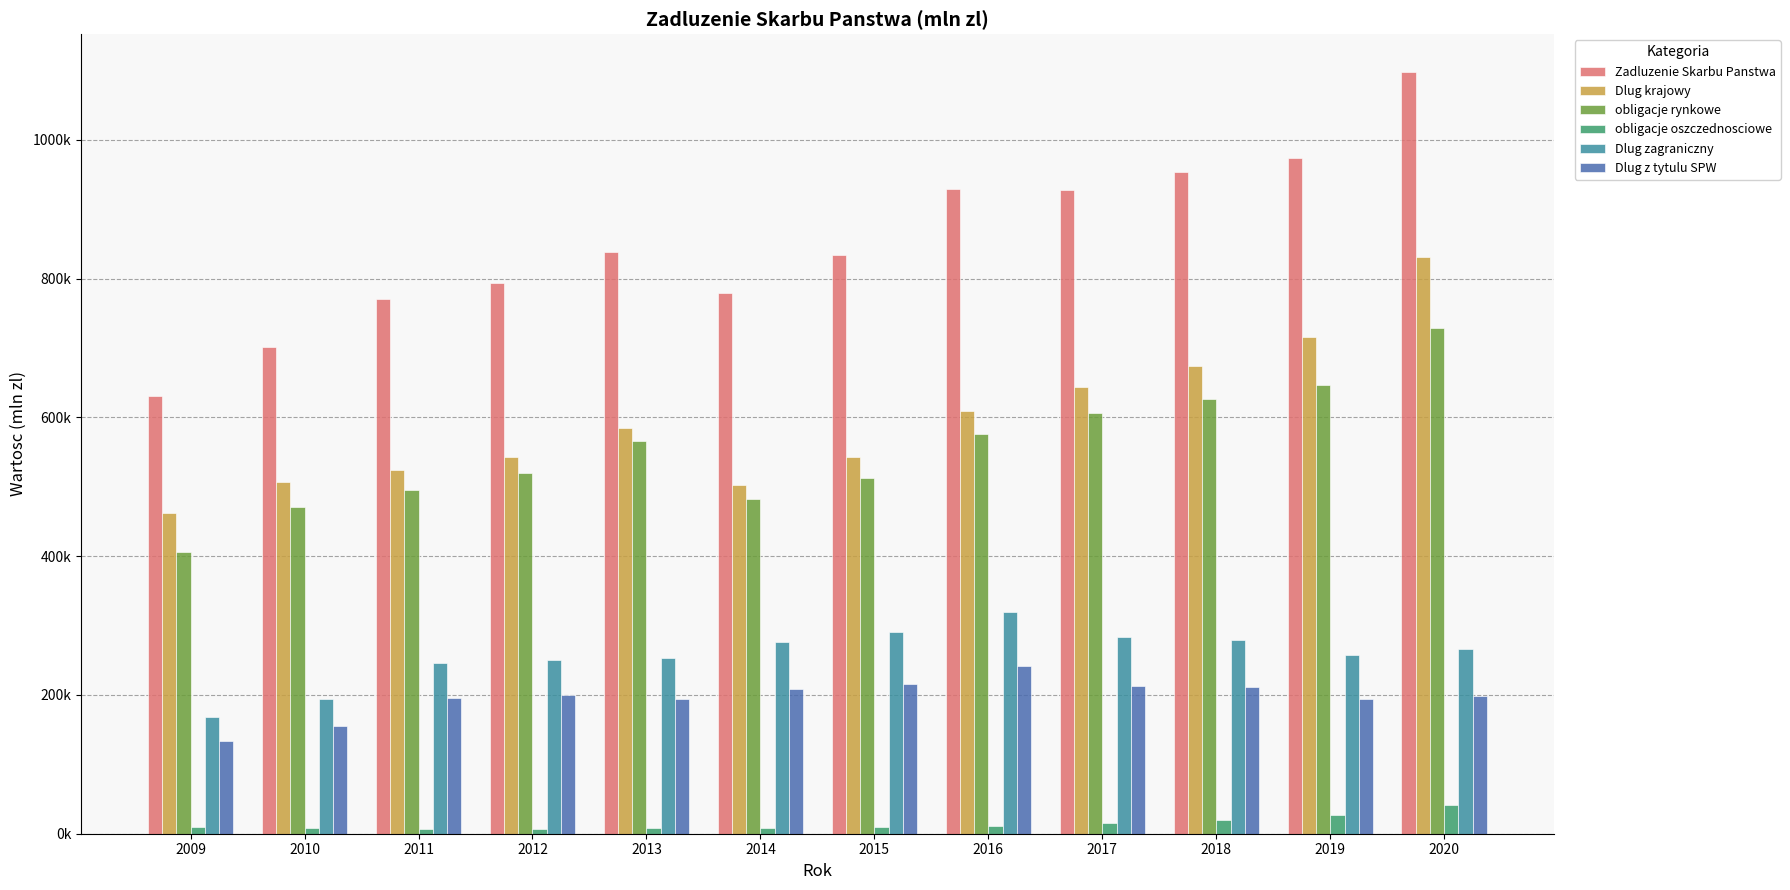

What is the approximate value of Zadluzenie Skarbu Panstwa at 2017?

928473.0